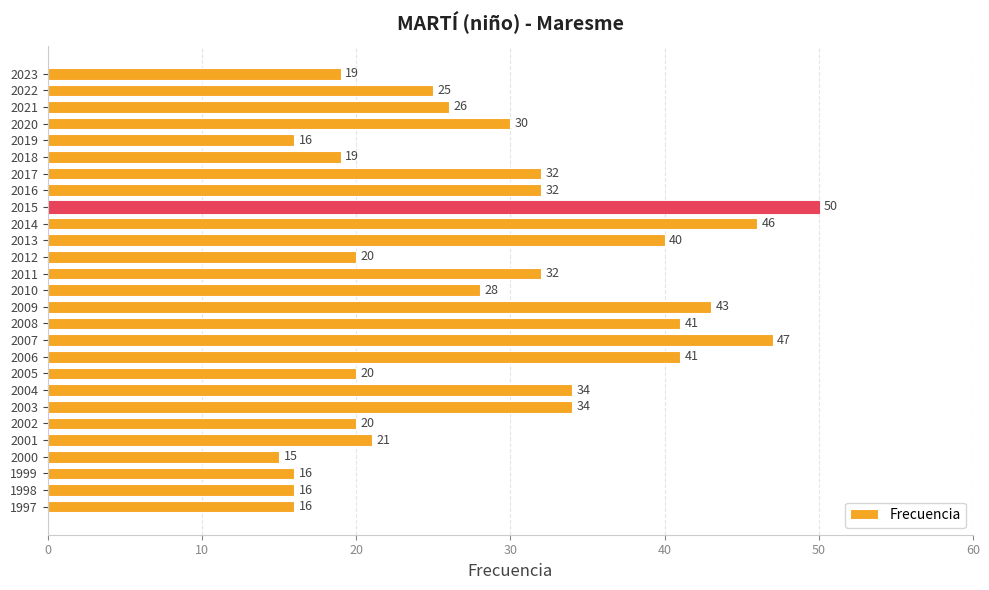

What is the sum of all values?

779